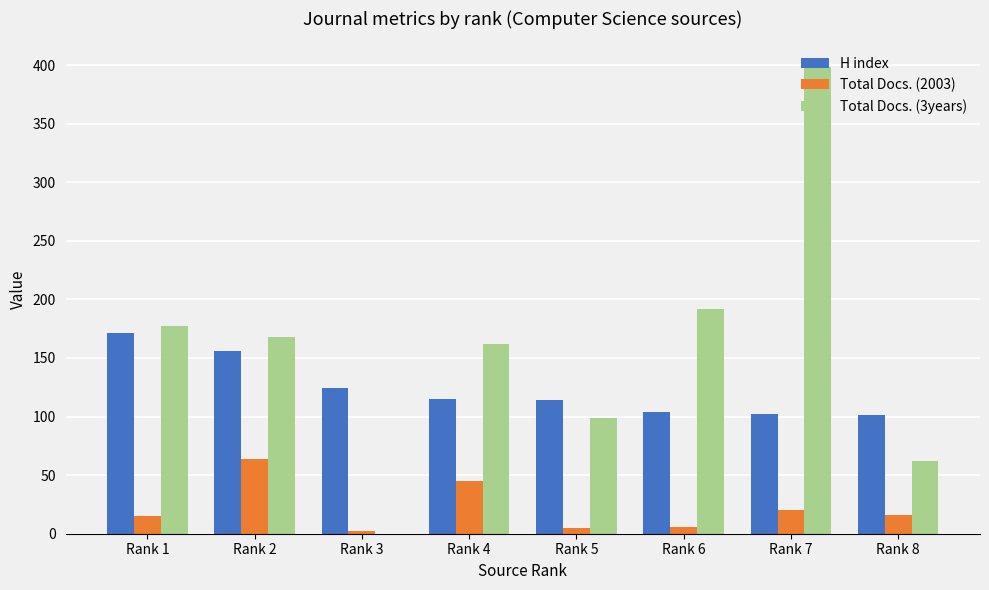

Which series has the largest total across all categories?

Total Docs. (3years)